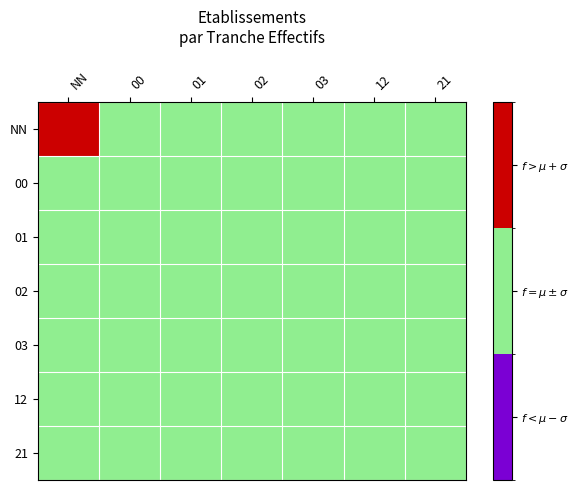

At how many categories does at least one series exceed 1?

1